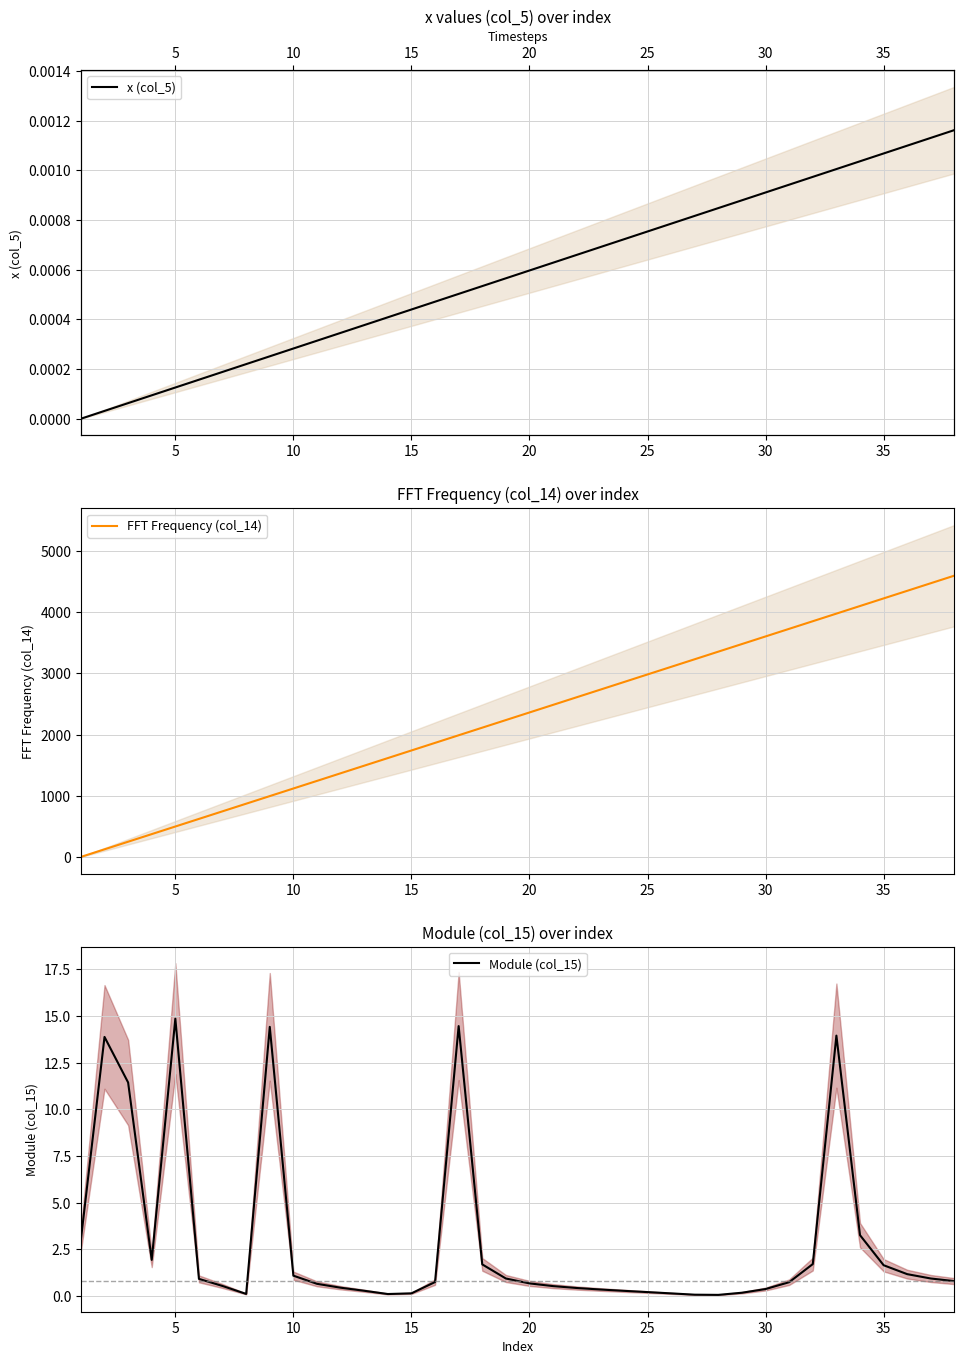

What is the maximum value for FFT Frequency (col_14)?

4600.6